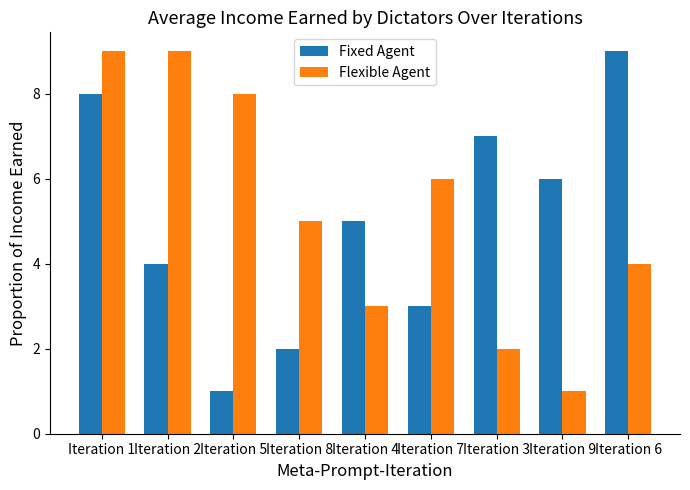

What is the total value across all series at Iteration 7?

9